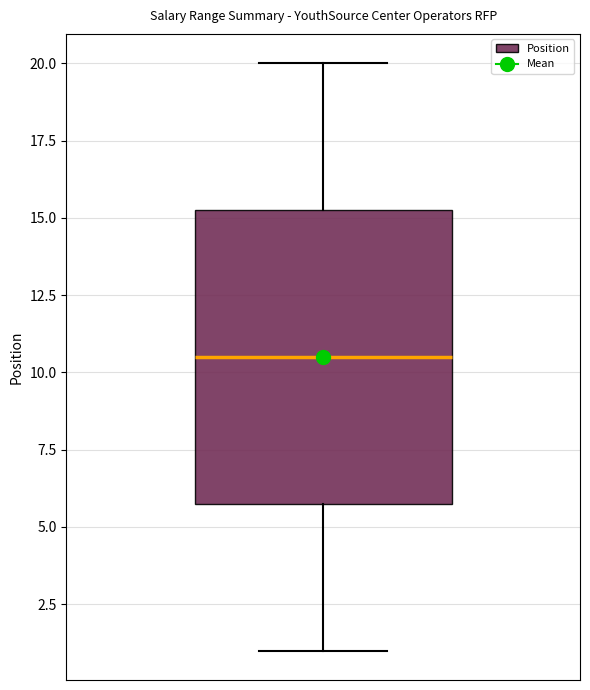

Where does the lower whisker of the box end on the y-axis? The values are not printed on the chart, so give them approximately, as read against the axis.

1.0